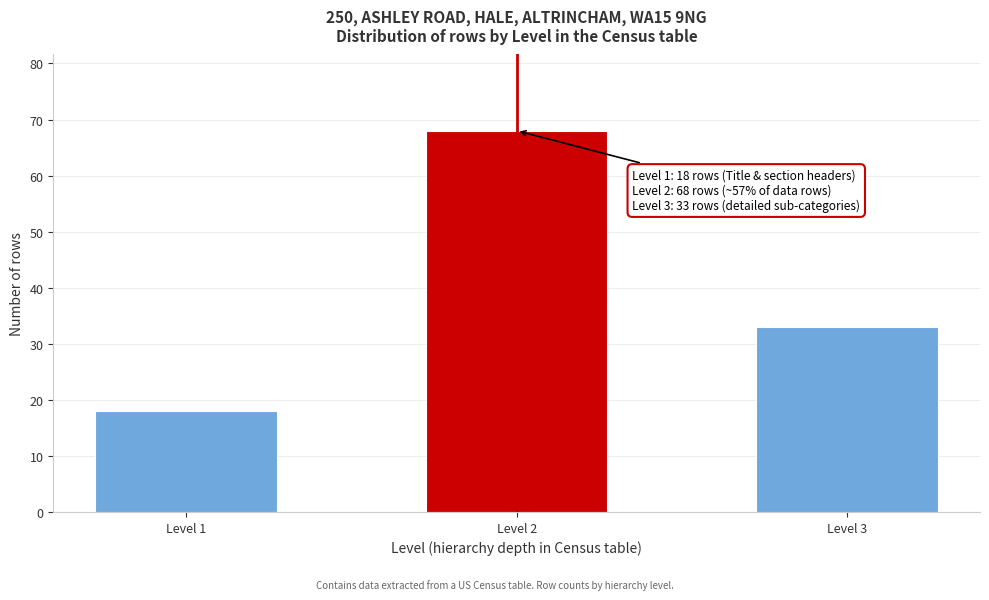

Reading left to right, list all the values displayed in this chart.

18	68	33